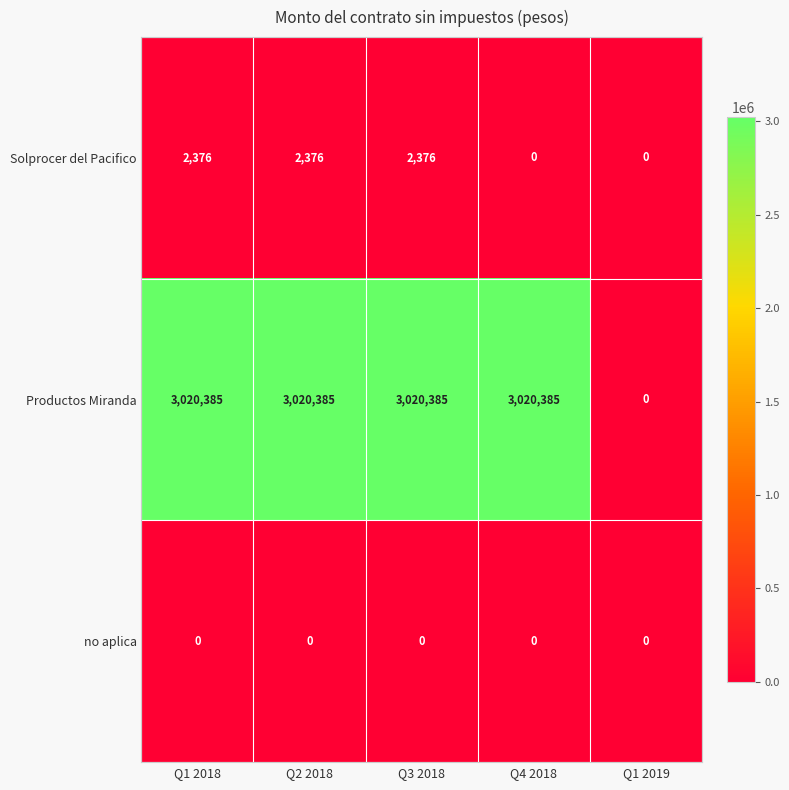

What is the sum of all Productos Miranda values?

12081540